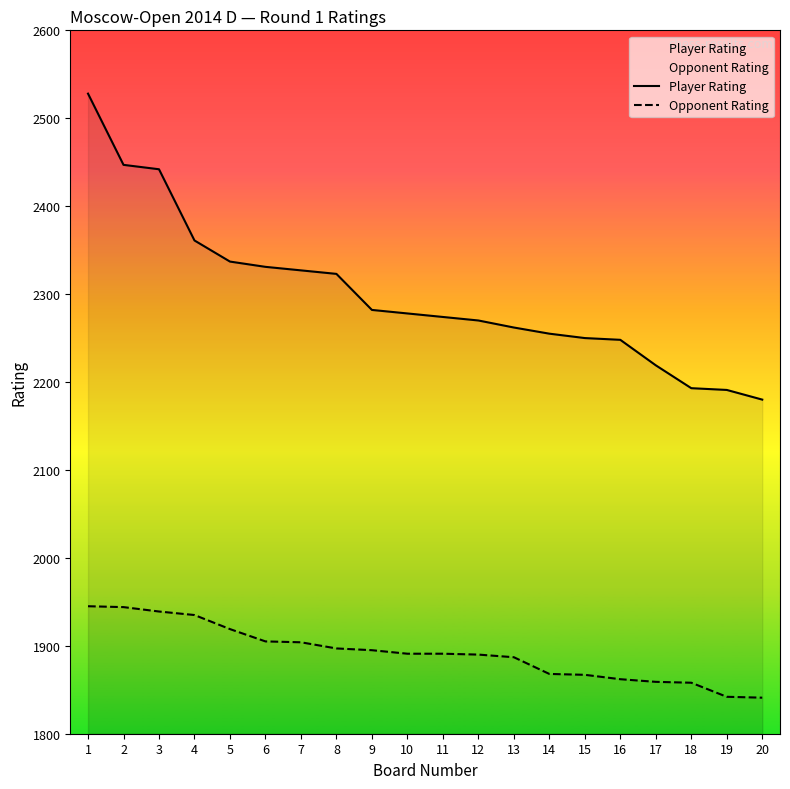

The value of Player Rating at 5 is 3322. True or false?

False